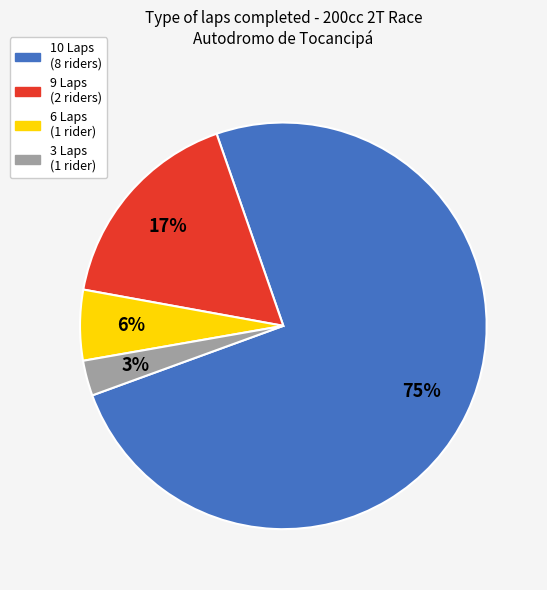

To the nearest percent, what is the average slice percentage?

25%